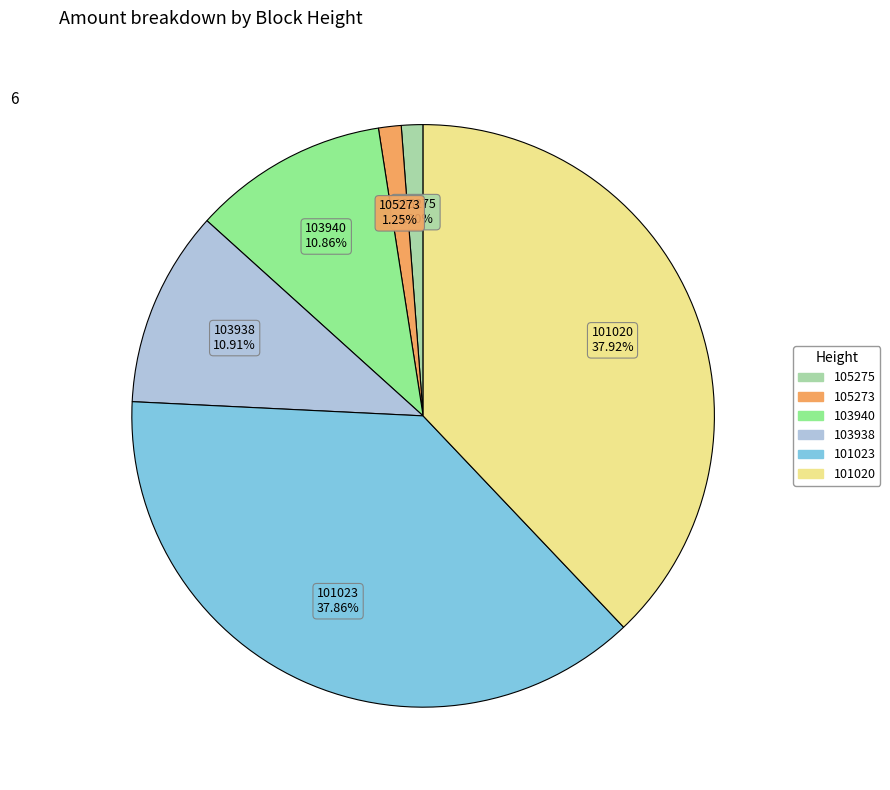

Is there any slice that represents more than half of the pie?

No